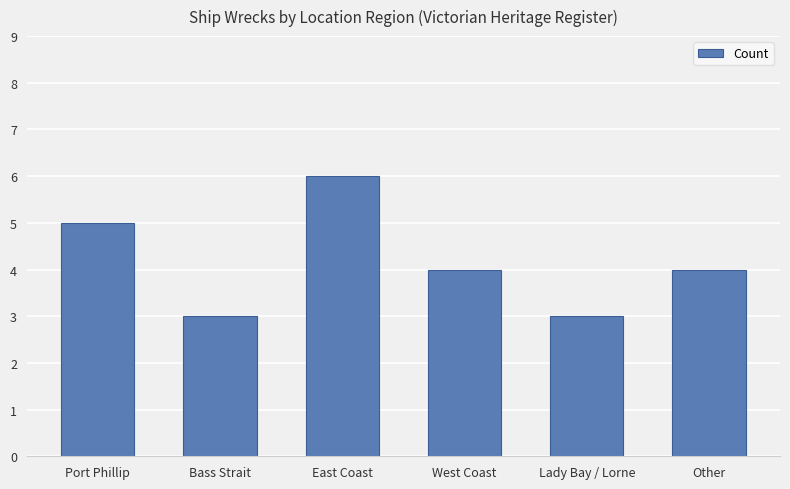

Read the value at Port Phillip.

5